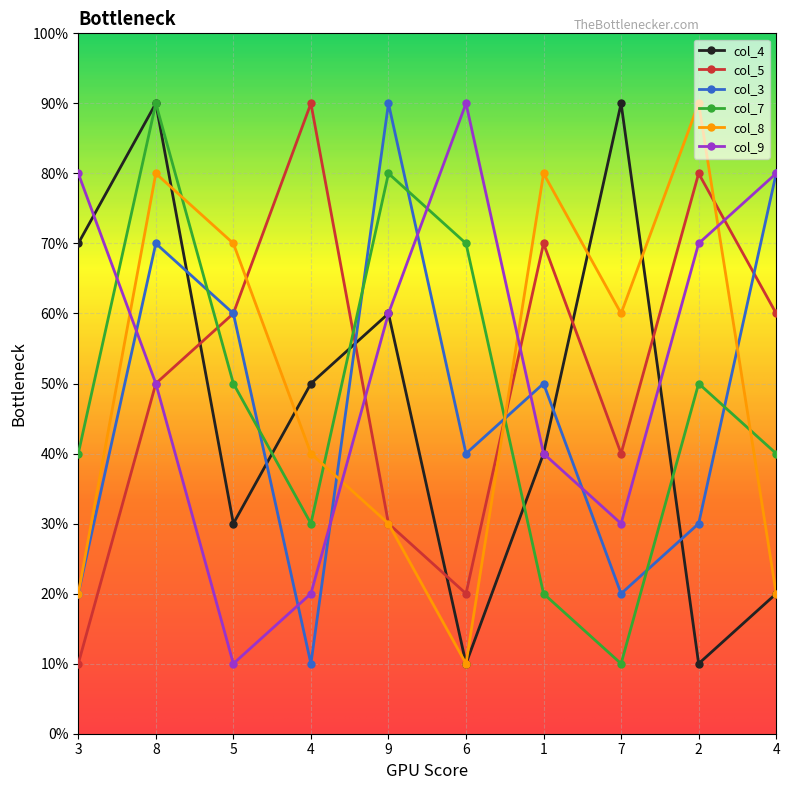

Is this an area chart (filled region under the line)?

No